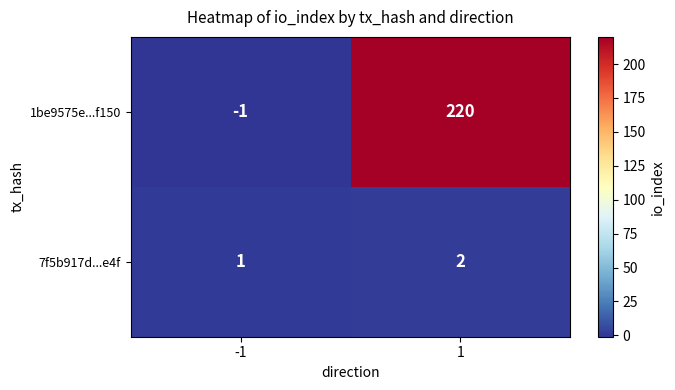

How many data points in 1be9575e...f150 are less than 220?

1